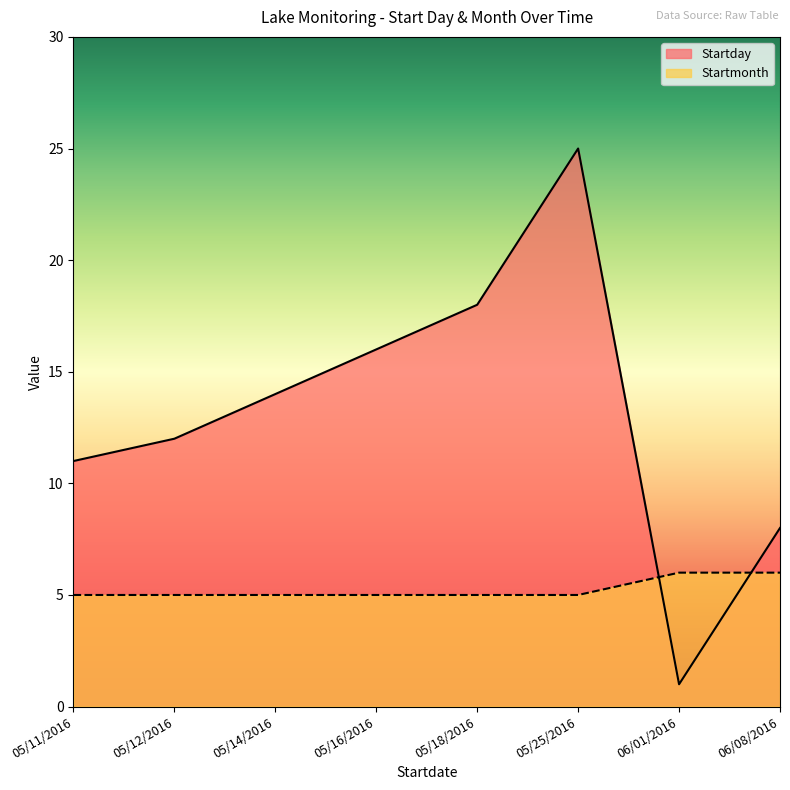

The Startmonth series shows 6 at 06/01/2016. True or false?

True